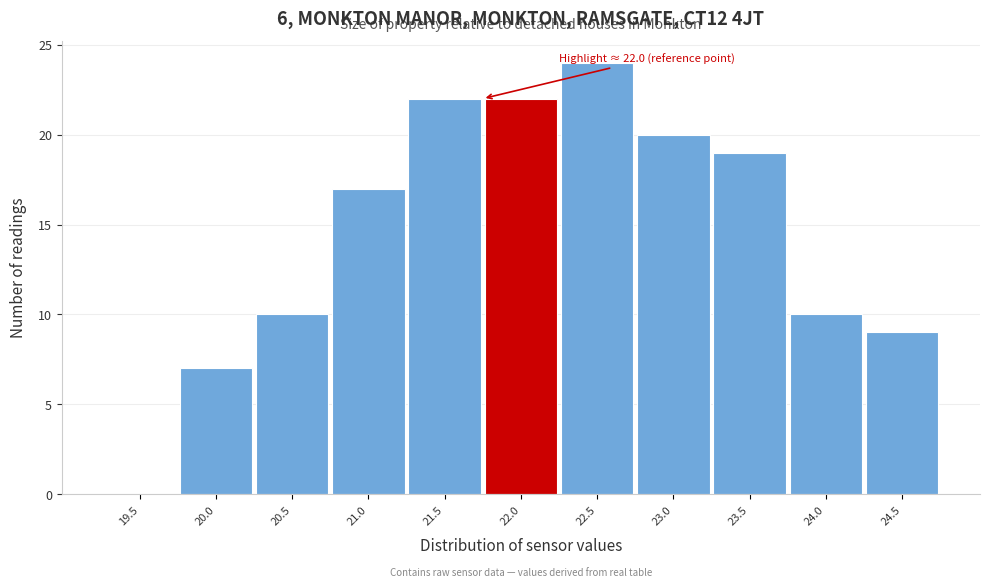

Reading right to left, transcribe all the data shown in this chart.

24.5=9	24.0=10	23.5=19	23.0=20	22.5=24	22.0=22	21.5=22	21.0=17	20.5=10	20.0=7	19.5=0